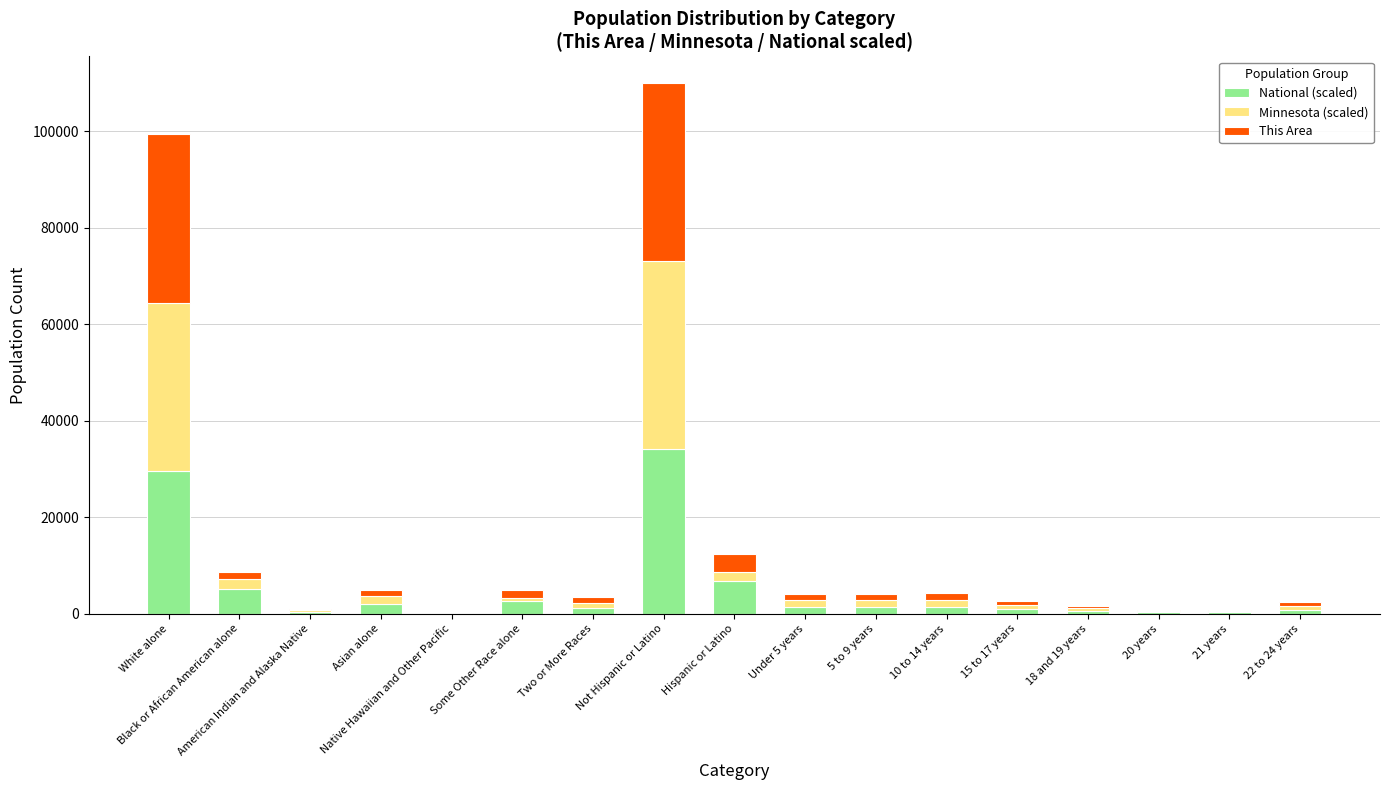

Are the bars grouped side by side (vs. stacked)?

No